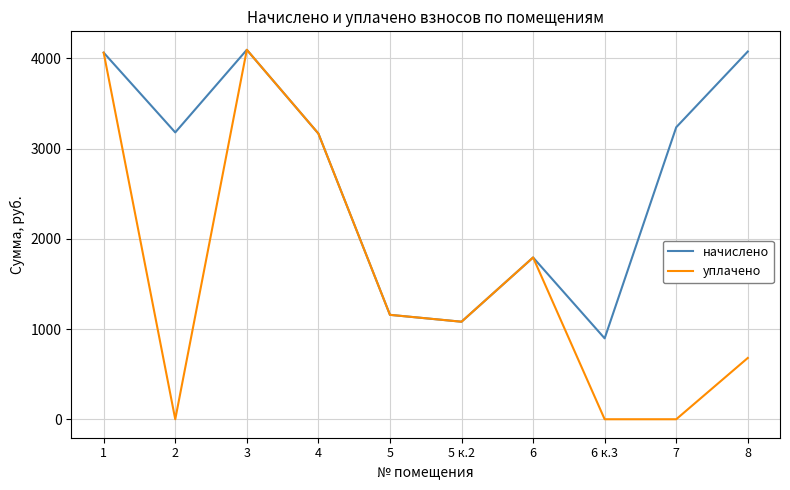

What is the total value across all series at 6?

3587.0